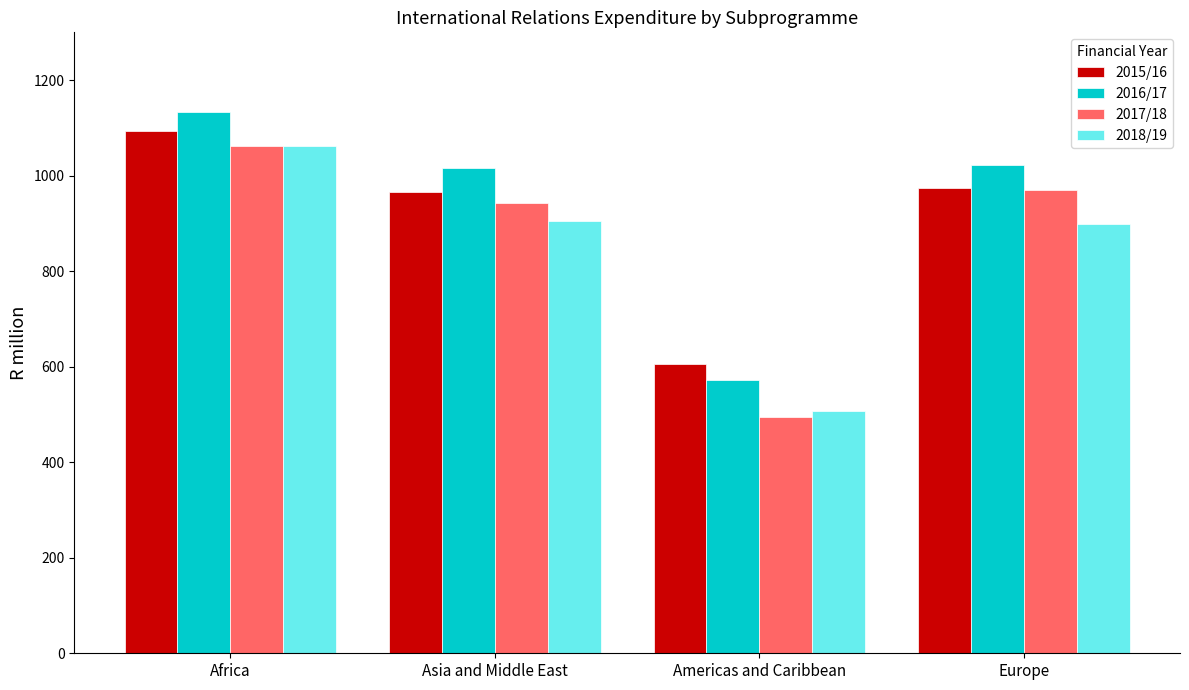

How many data points in 2015/16 are above 974?

2